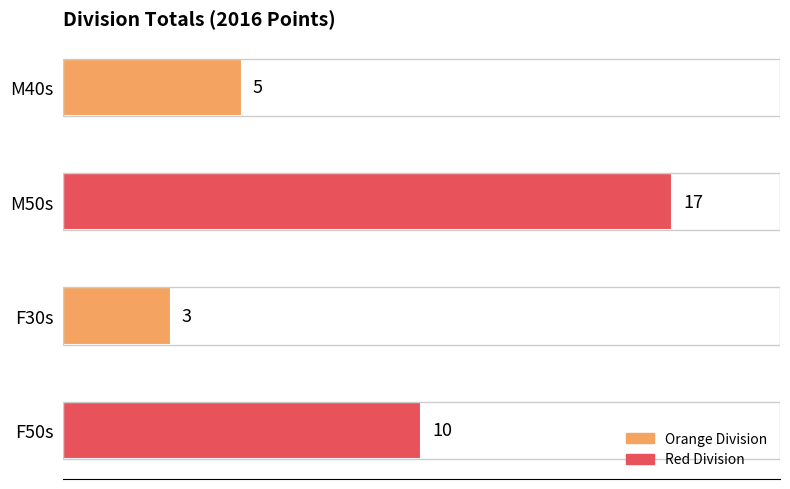

The chart shows a value of 10 at F50s. True or false?

True